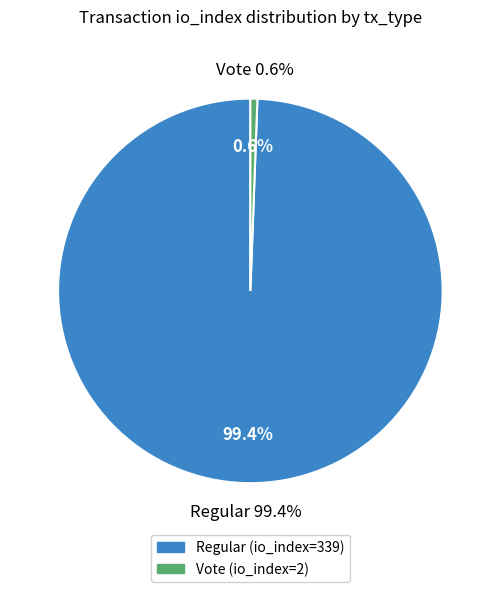

Rank the categories by value from highest to lowest.

Regular (io_index=339), Vote (io_index=2)